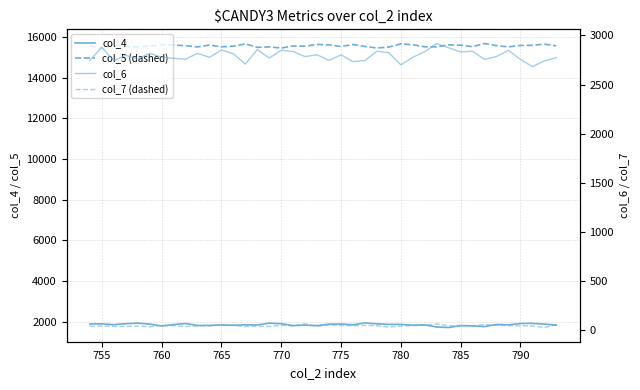

How many distinct data groups are displayed?

4